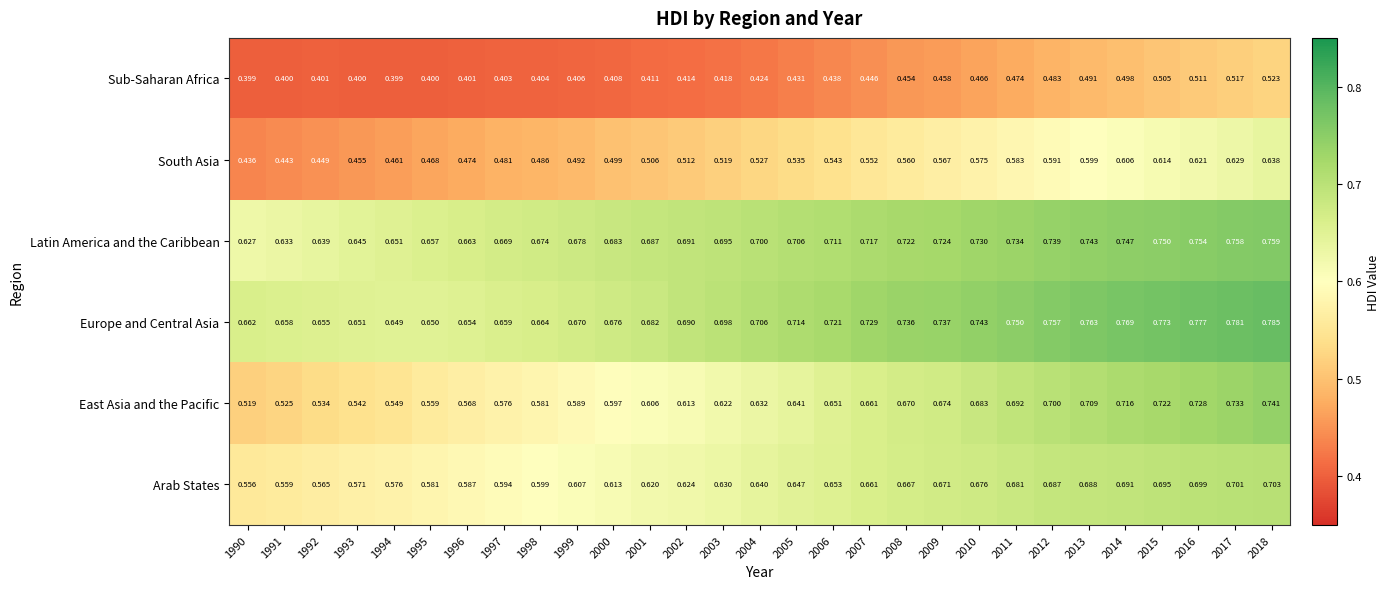

Which series changed the most between 1992 and 2016?

East Asia and the Pacific